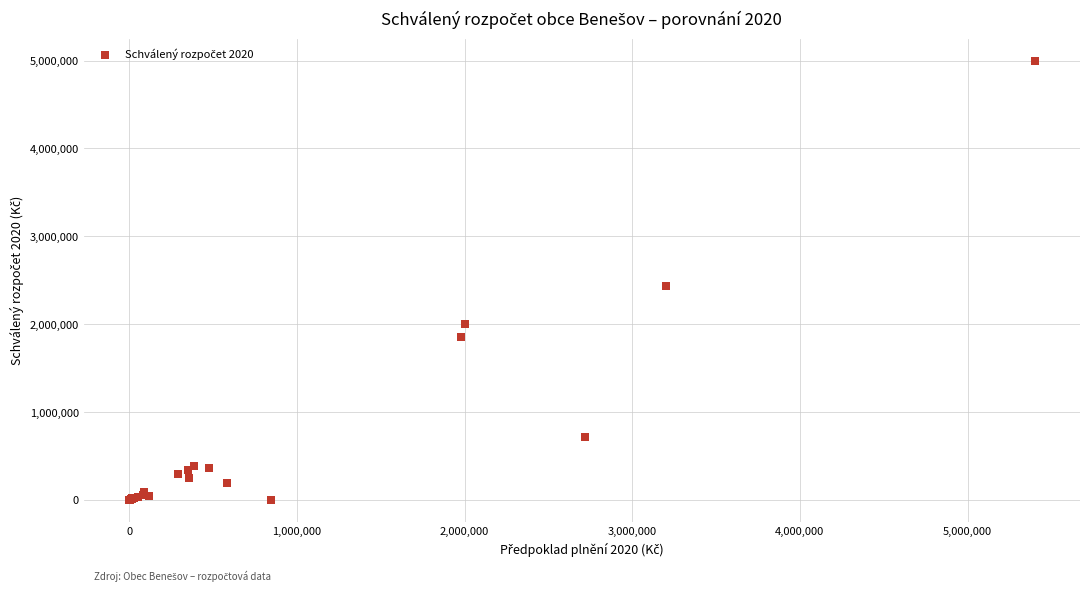

What Y value in the scatter plot is closest to 2500000?

2438300